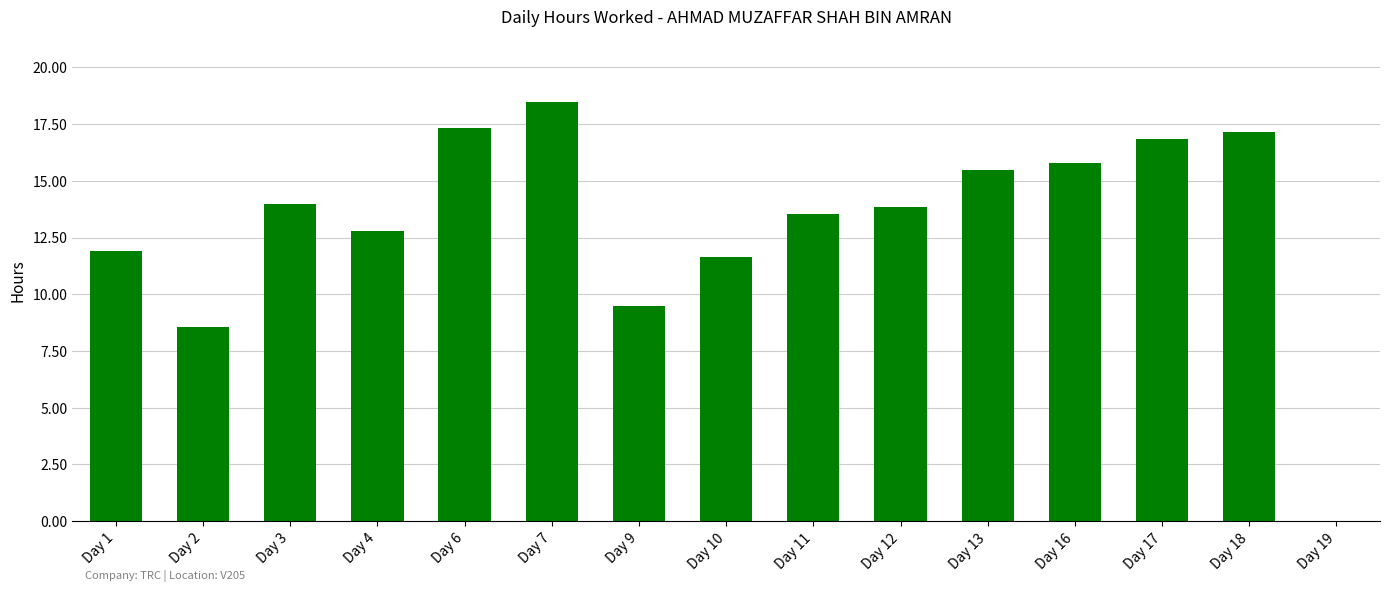

How many positive values are there?

14